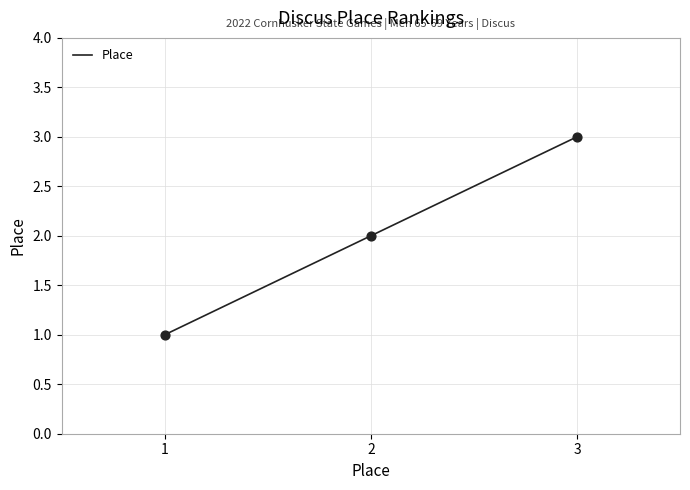

What is the change in value from 1 to 3?

+2